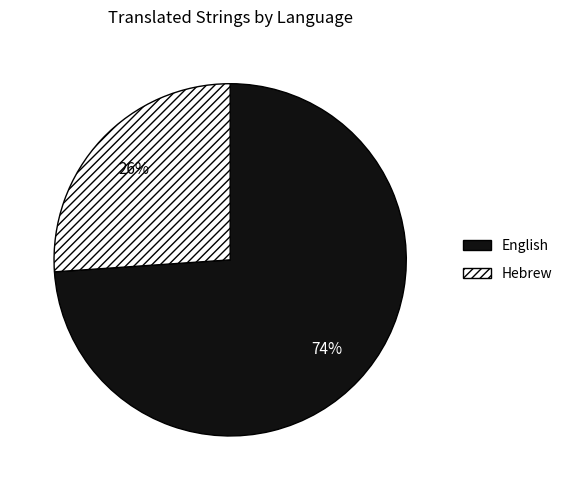

Which has a higher value, English or Hebrew?

English